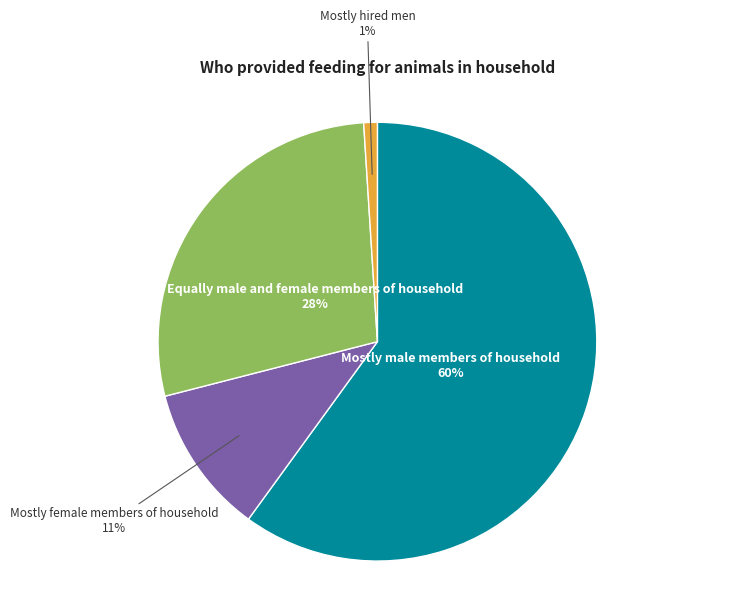

Does any single category account for the majority?

Yes